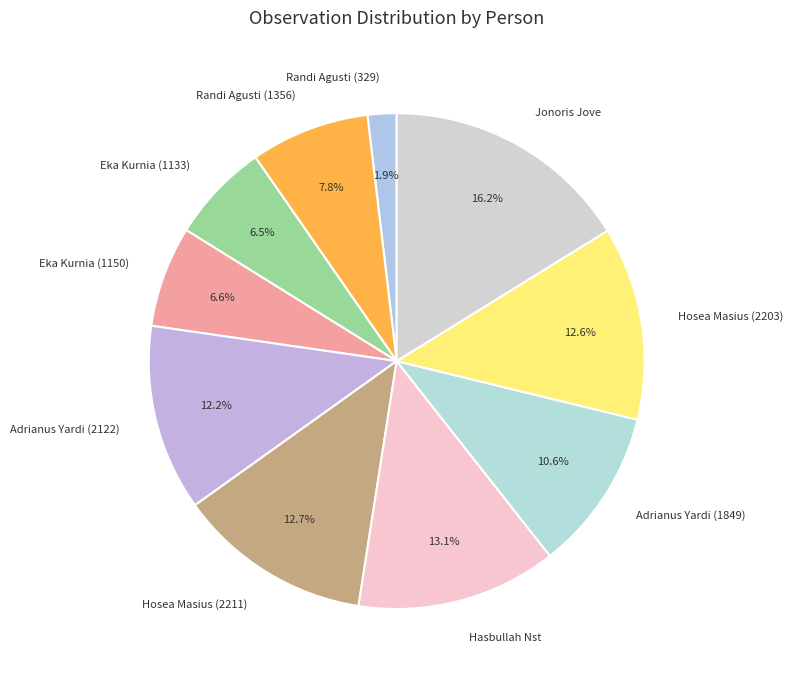

What is the total percentage of Randi Agusti (329) and Hasbullah Nst?

15.0%